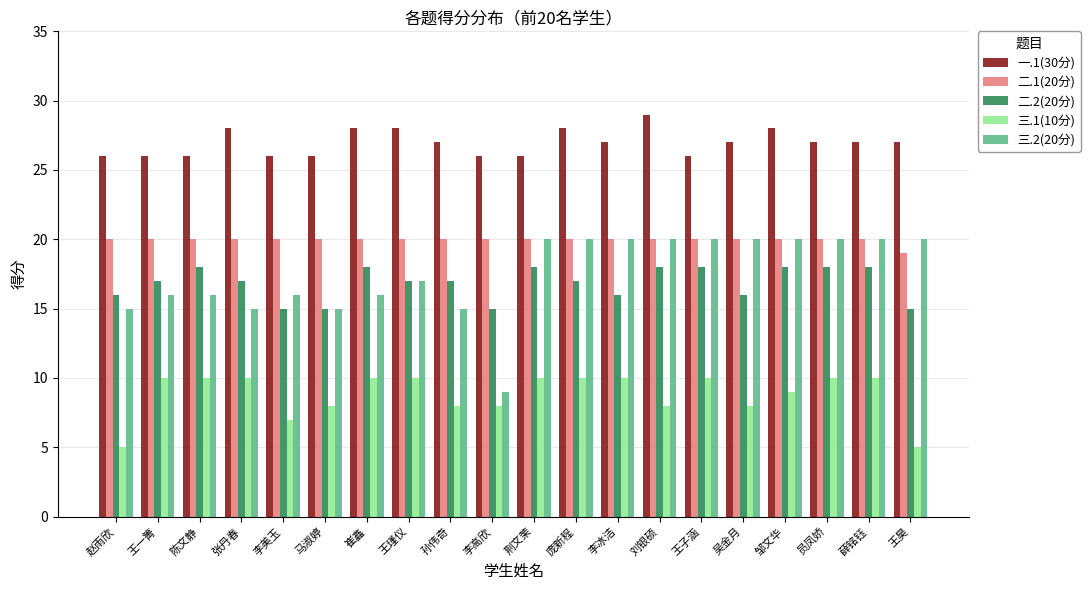

Is the value of 一.1(30分) at 王一箐 greater than the value of 三.2(20分) at 薛铭钰?

Yes